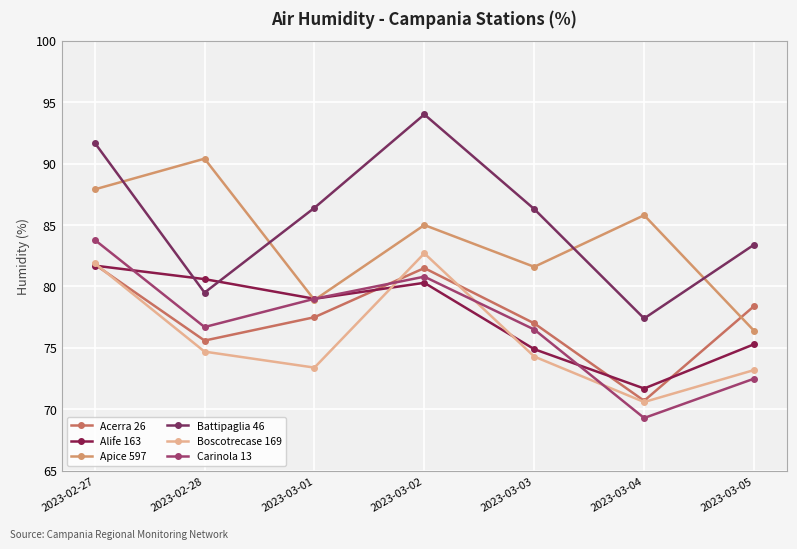

Is it true that Carinola 13 equals 72.5 at 2023-03-05?

True